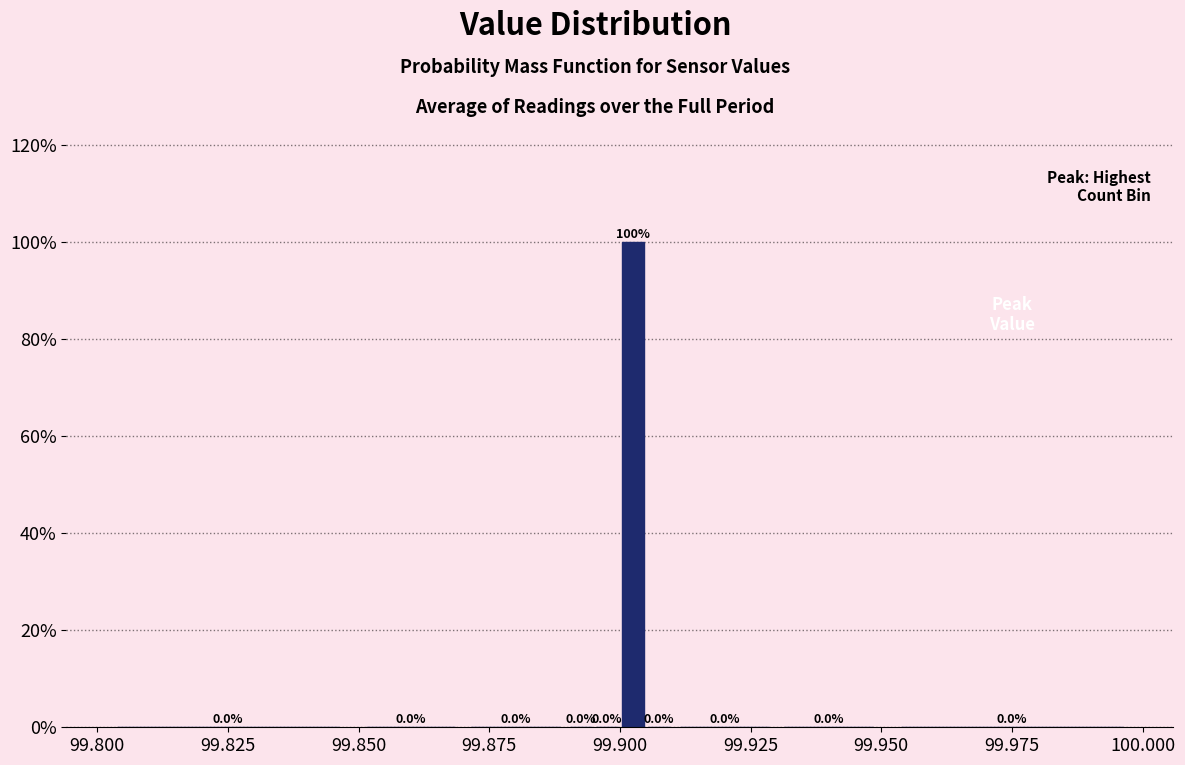

Read against the x-axis, roughly where is the centre of the tallest bar?

99.905